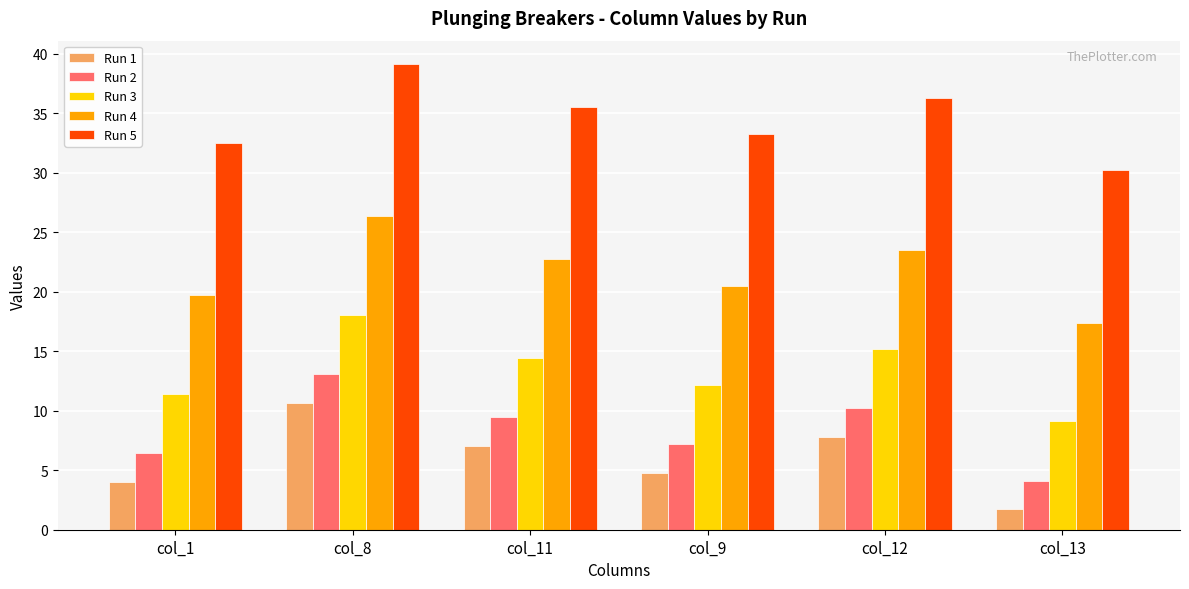

What value does the Run 2 series have at col_1?

6.4